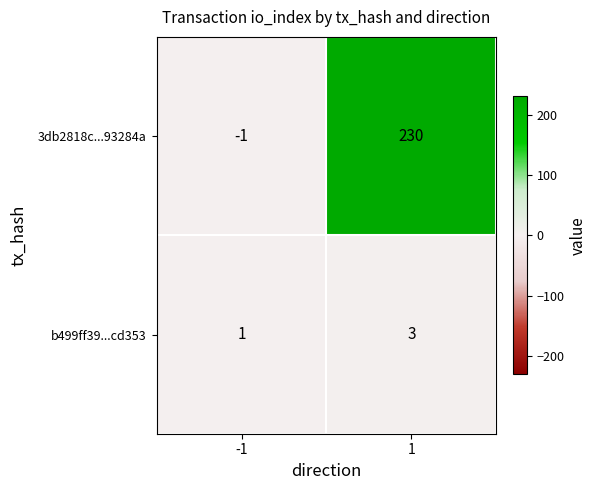

What is the difference between the maximum and minimum values in the 3db2818c...93284a series?

231